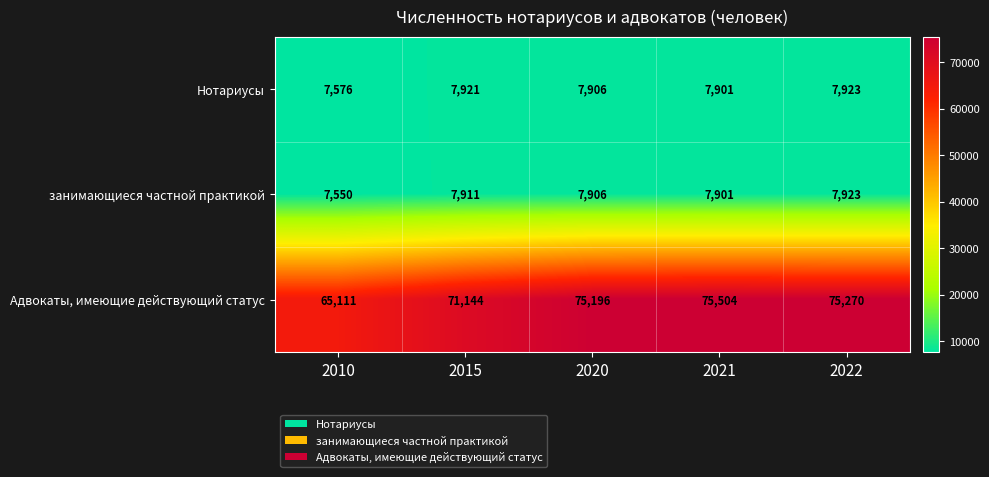

Which label corresponds to the largest value in the chart?

2021